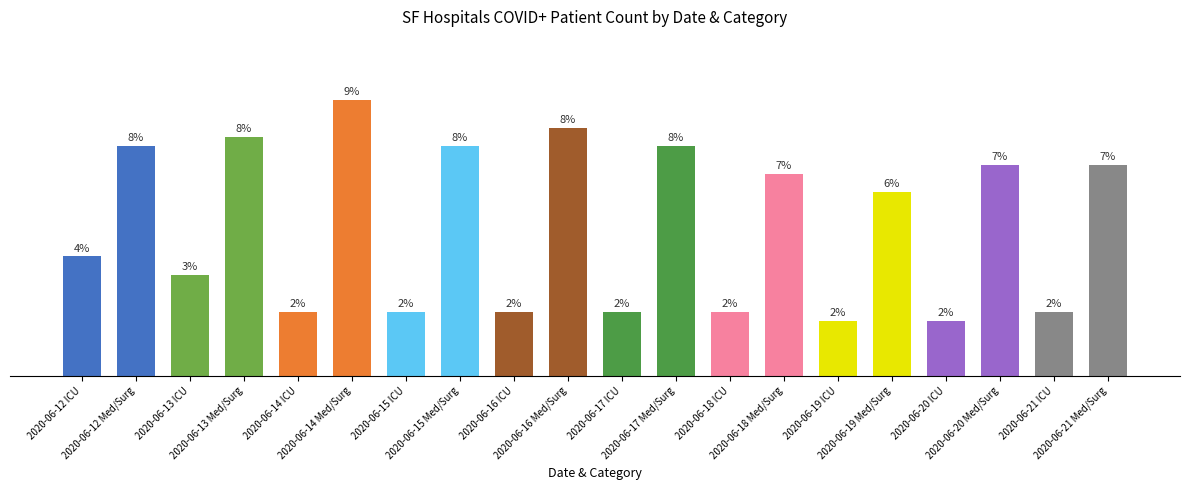

What value does the data have at 2020-06-12 Med/Surg?

25